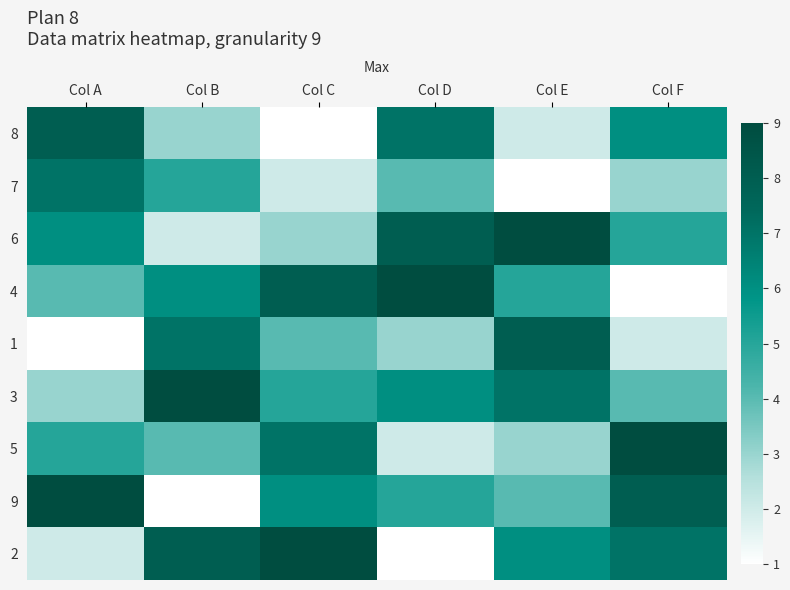

Which category has the lowest value across all series?

Col C